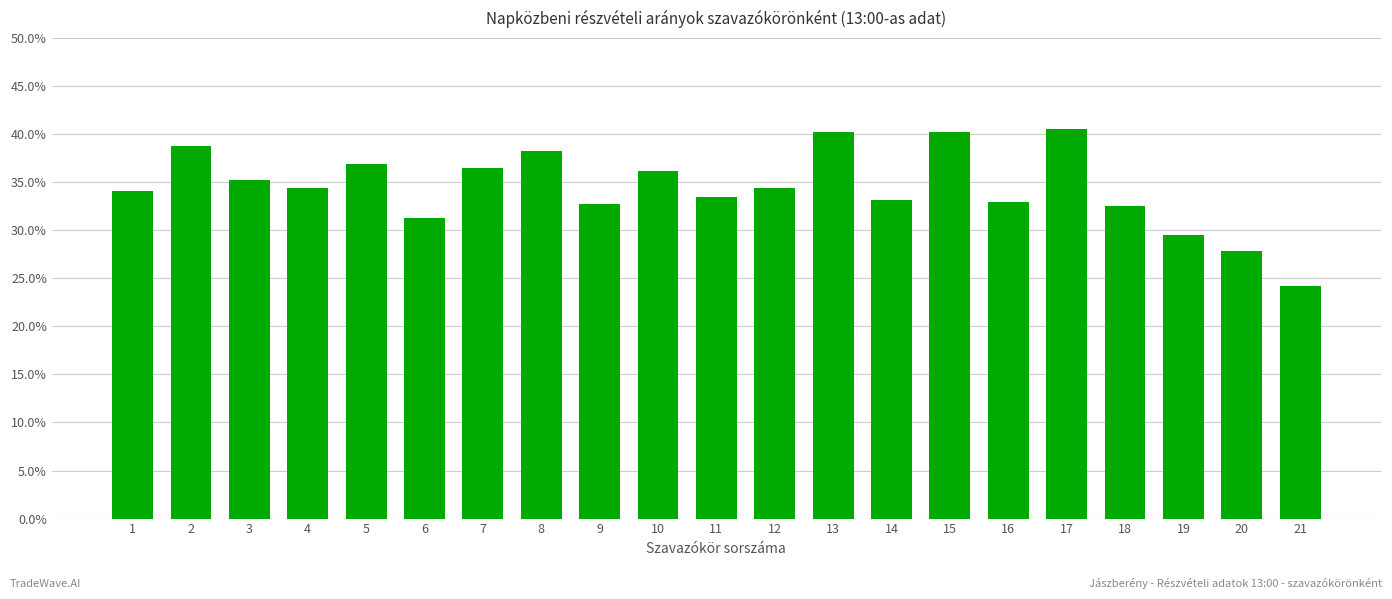

What is the value of the 12th bar from the left?

34.4